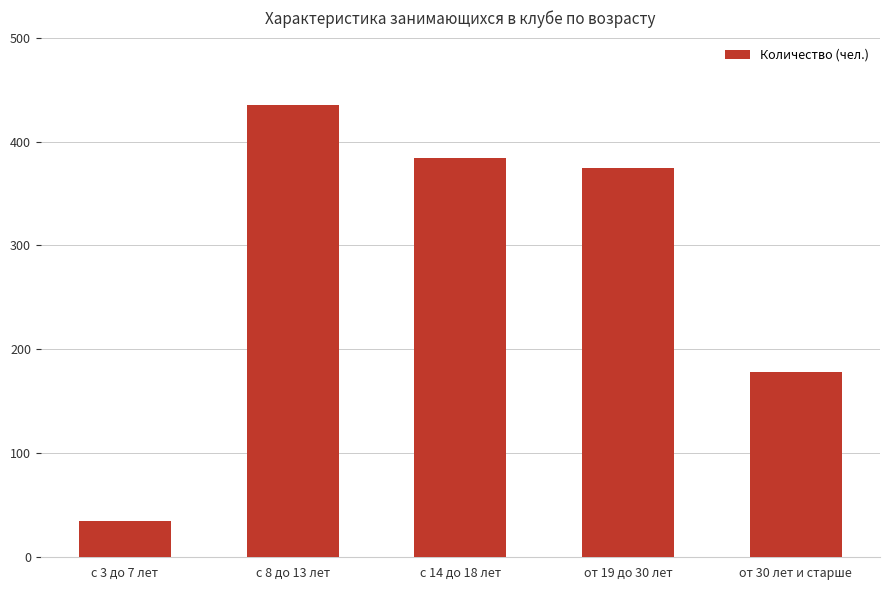

Does the chart contain any negative values?

No